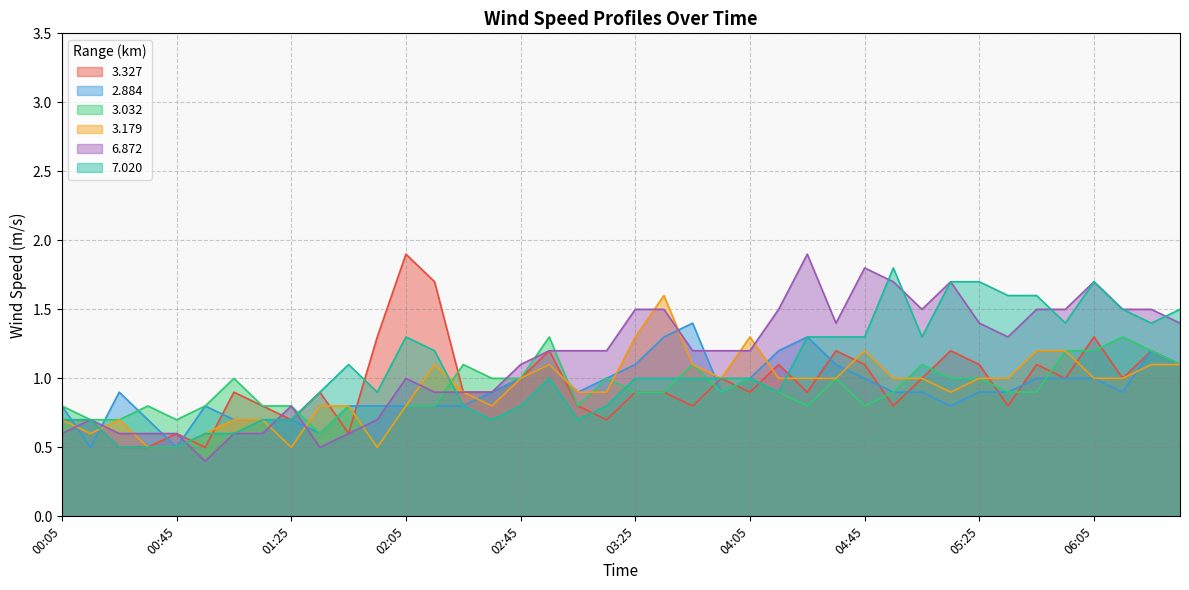

Is it true that 6.872 equals 1.0 at 03:25?

False